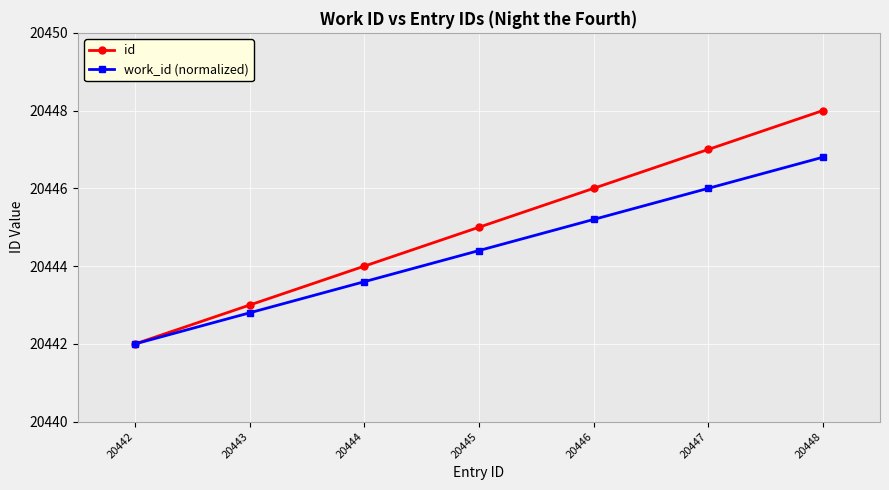

At which category does the chart reach its peak across all series?

20448